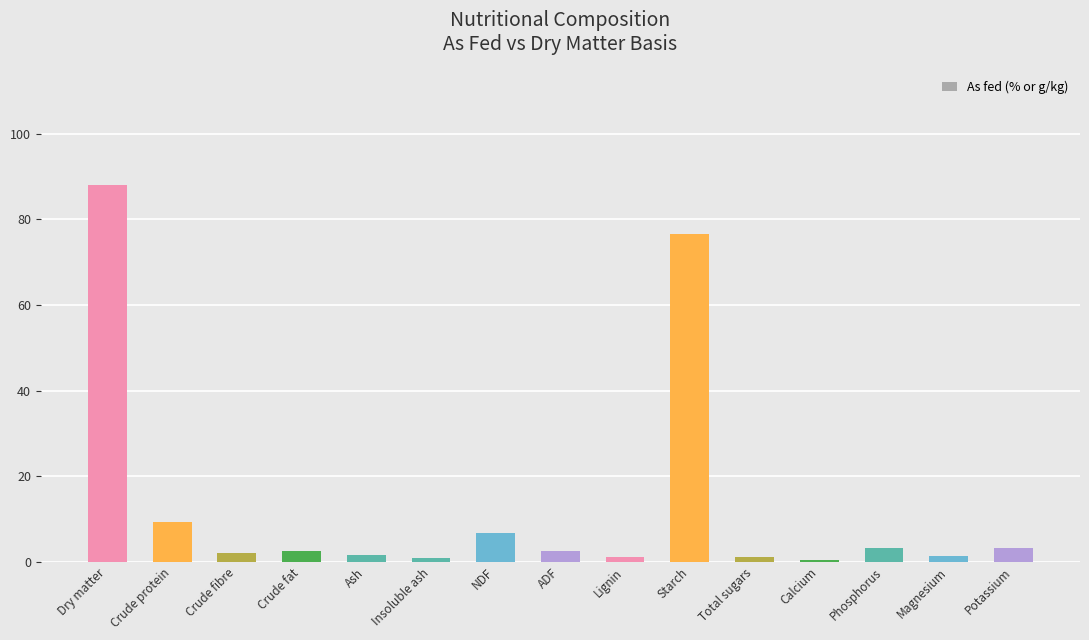

Where is On DM nearest to the value 50?

Starch